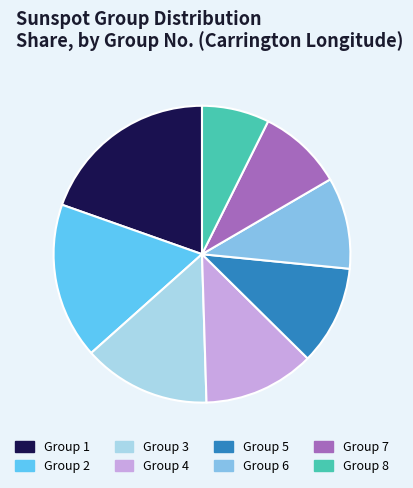

Is there any slice that represents more than half of the pie?

No